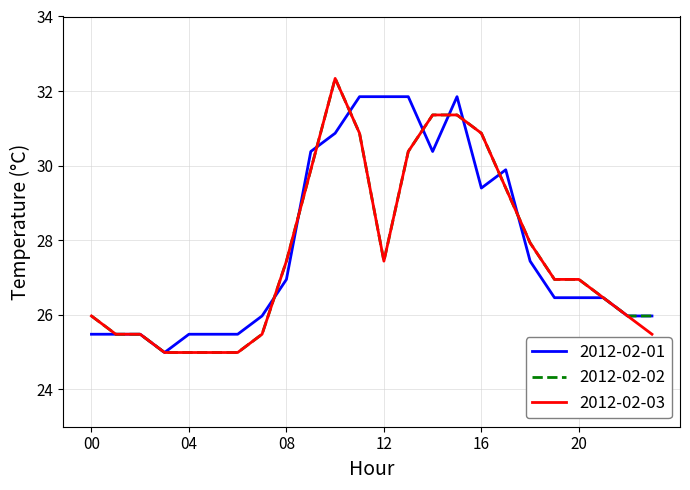

What is the greatest value displayed?

32.3